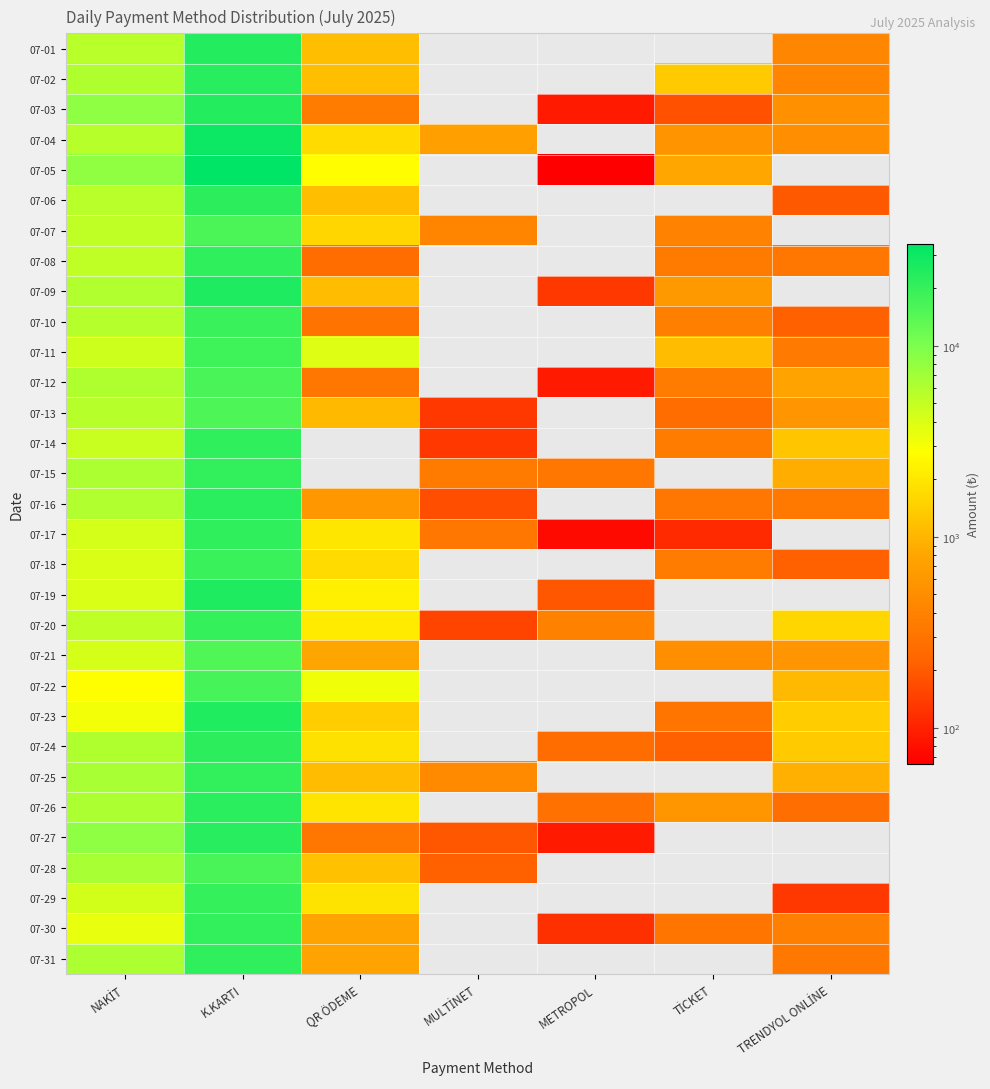

At which category is the sum across all series the highest?

K.KARTI